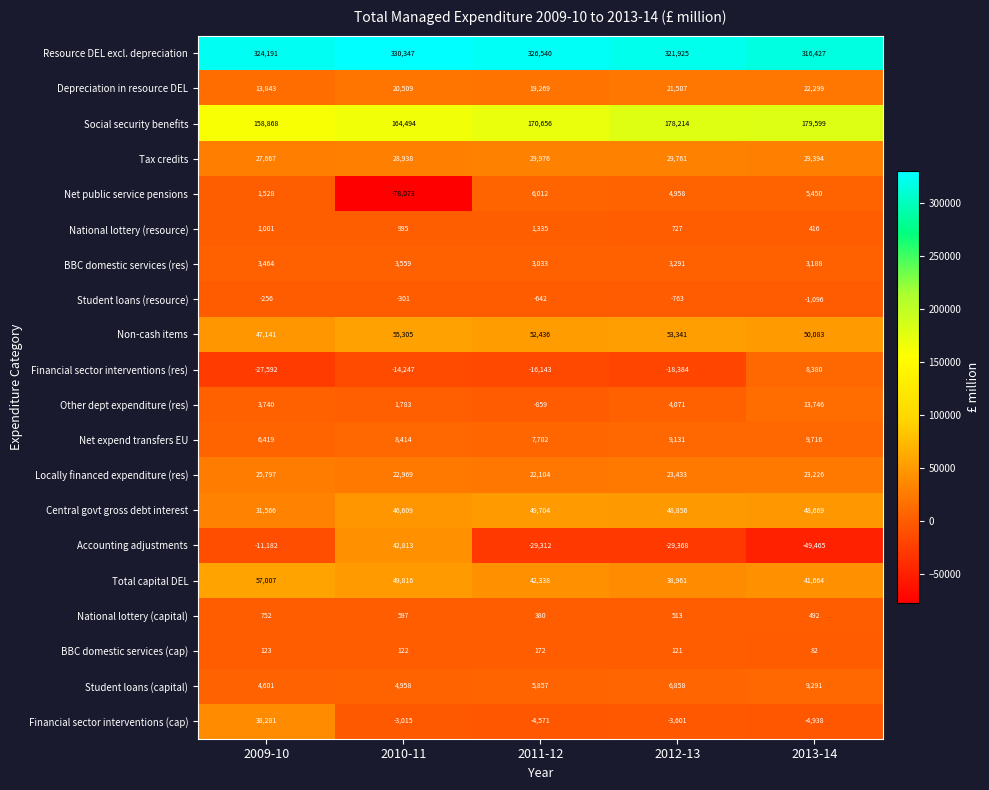

Count the number of data series in this chart.

20